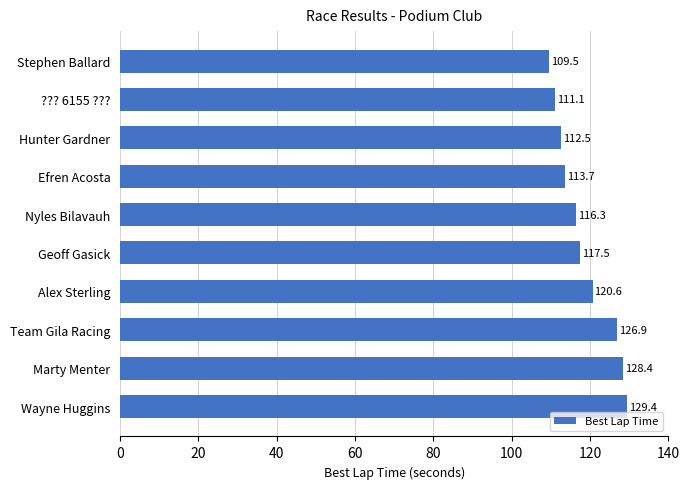

What is the smallest value displayed?

109.5